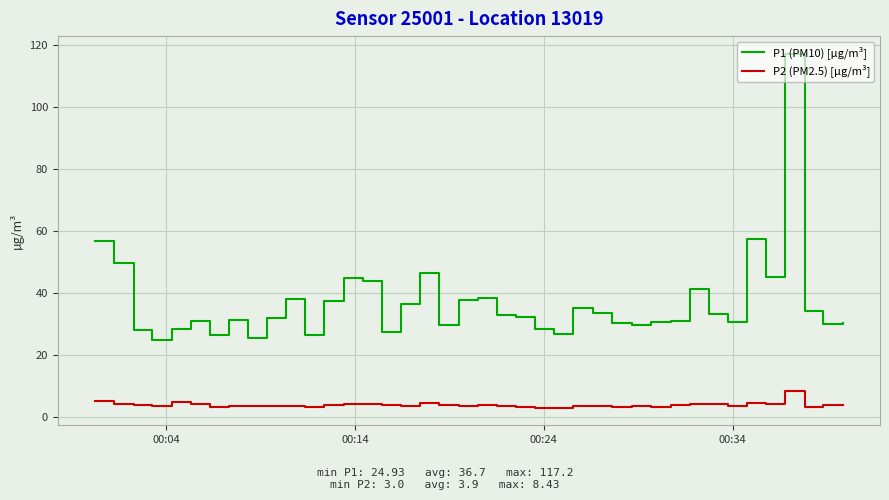

What is the difference between the maximum and minimum values in the P1 (PM10) [µg/m³] series?

92.3